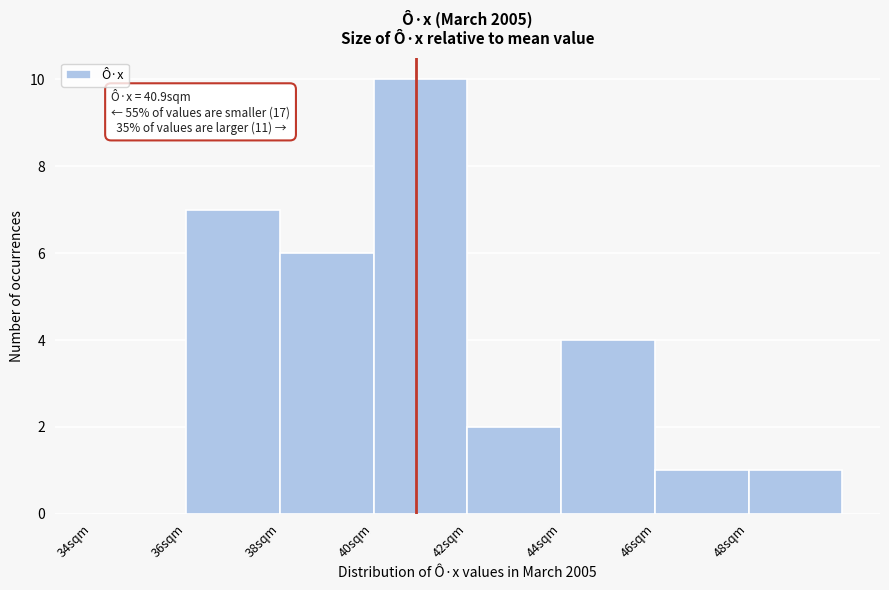

Over which range of the x-axis is the bar tallest?

40 to 42